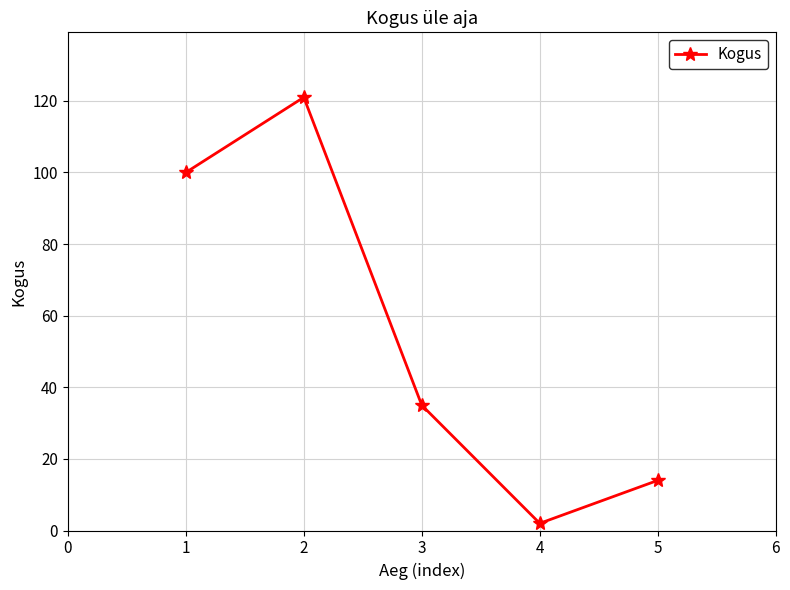

Reading left to right, transcribe all the data shown in this chart.

100	121	35	2	14